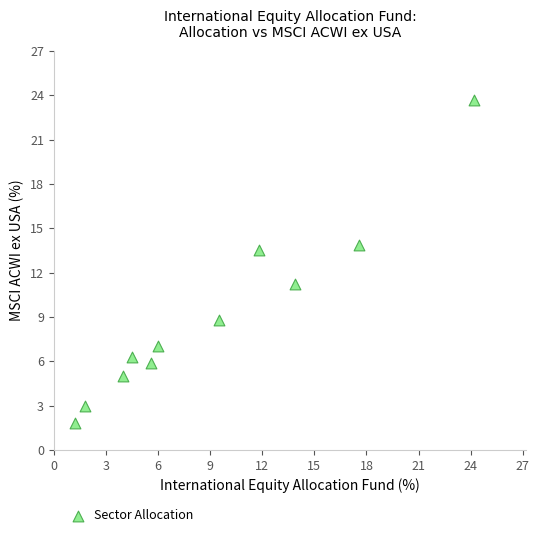

What is the average X value?

9.1